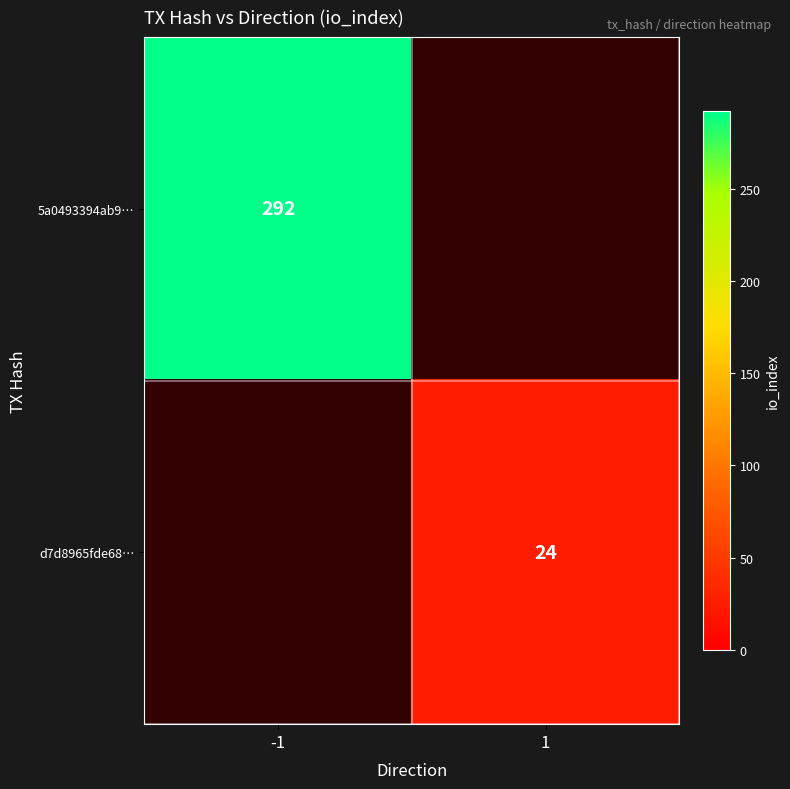

The value of 5a0493394ab9… at -1 is 292. True or false?

True